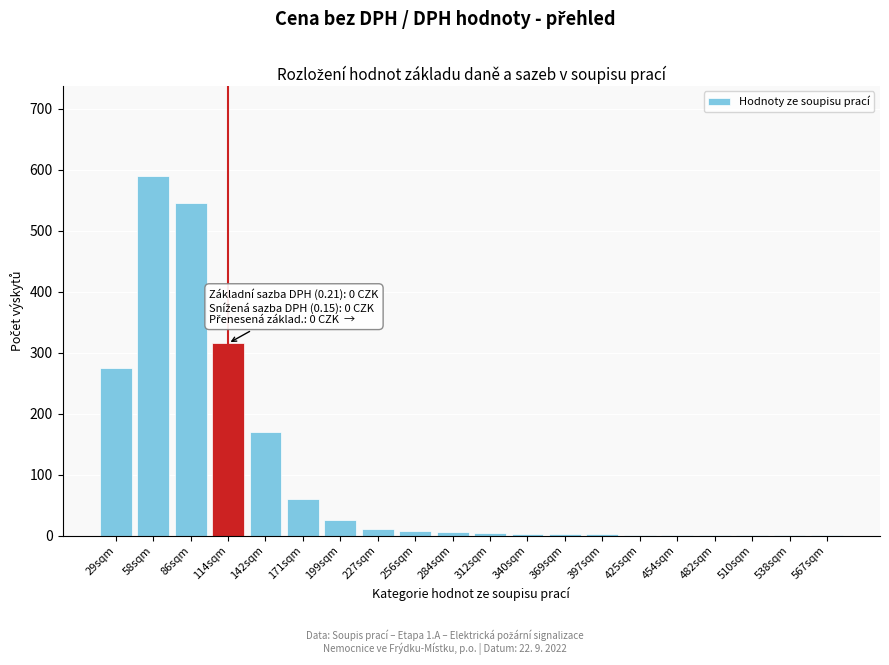

Which category has the highest value across all series?

58sqm